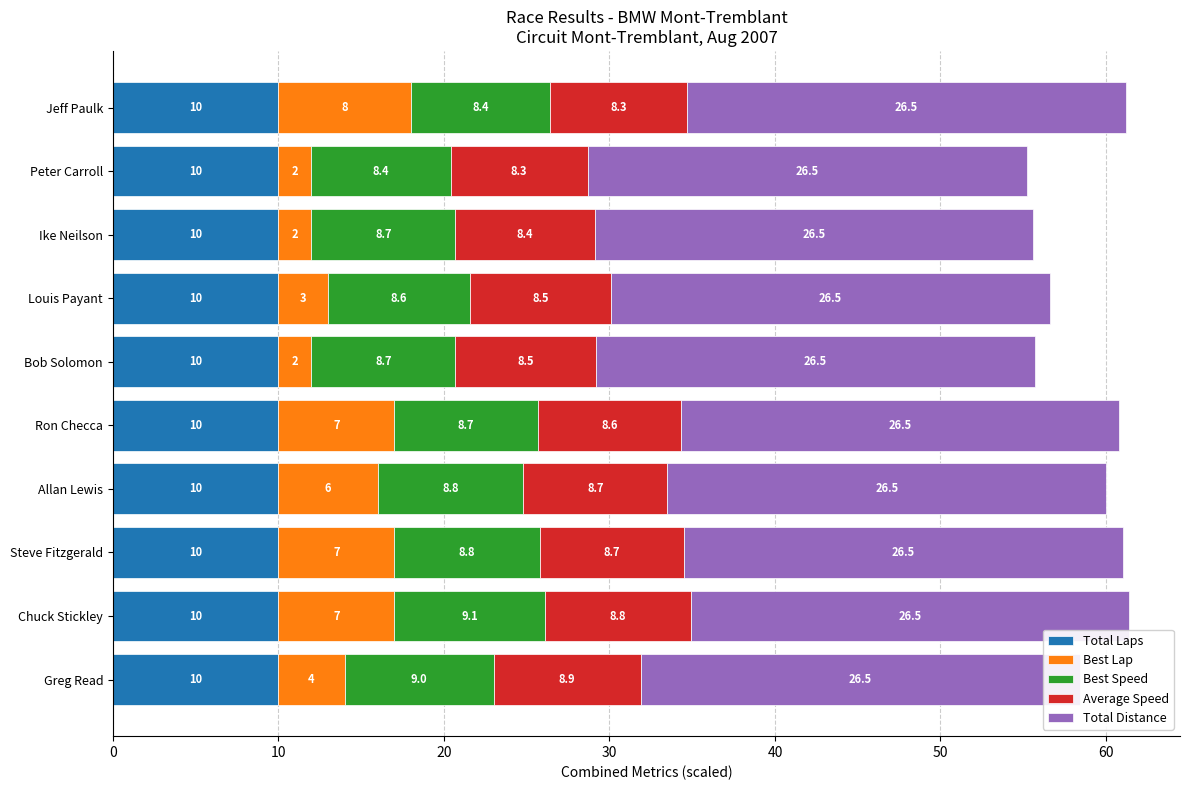

Which series has the largest total across all categories?

Best Speed